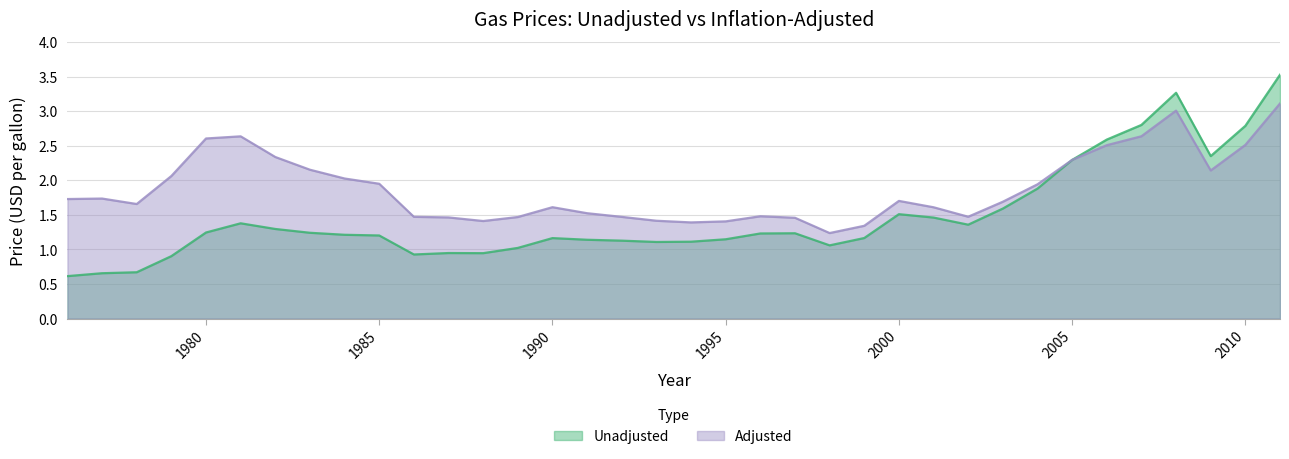

True or false: Unadjusted and Adjusted cross at least once.

False